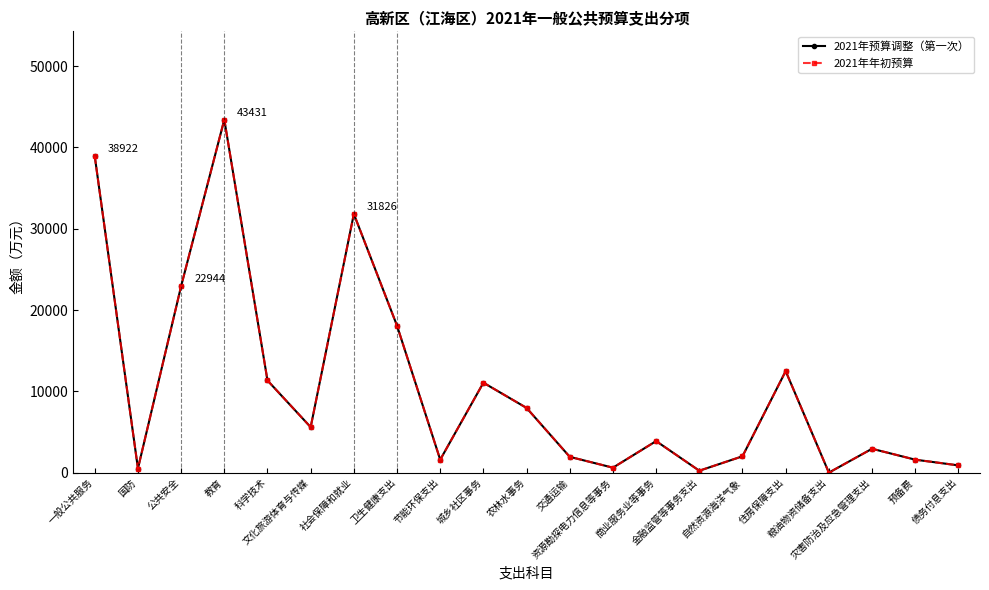

Which series changed the most between 国防 and 交通运输?

2021年预算调整（第一次）